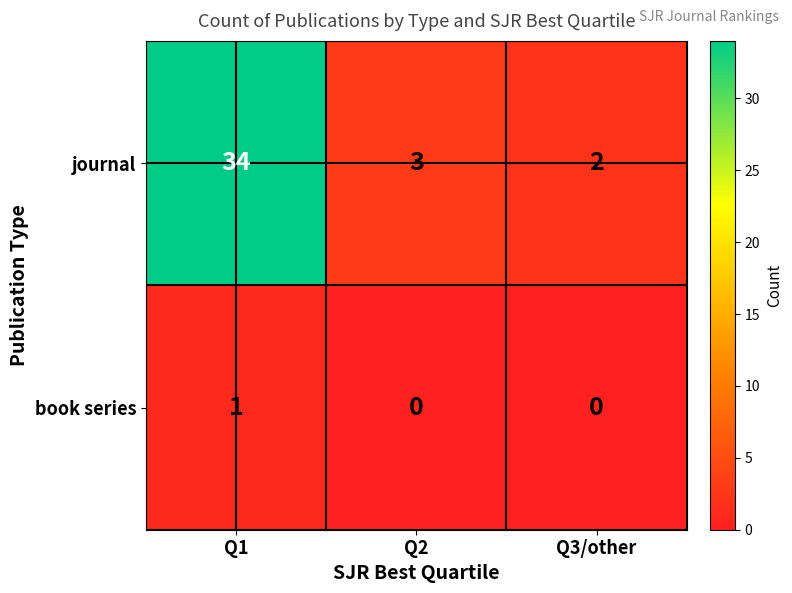

What is the spread (max minus min) of values at Q1?

33